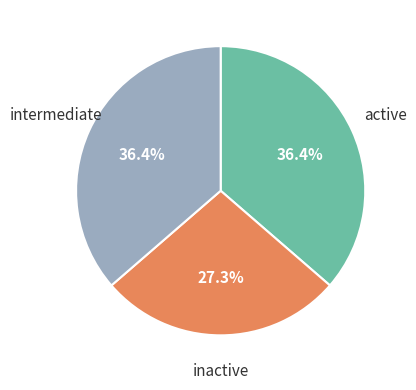

Which has a higher value, inactive or intermediate?

intermediate